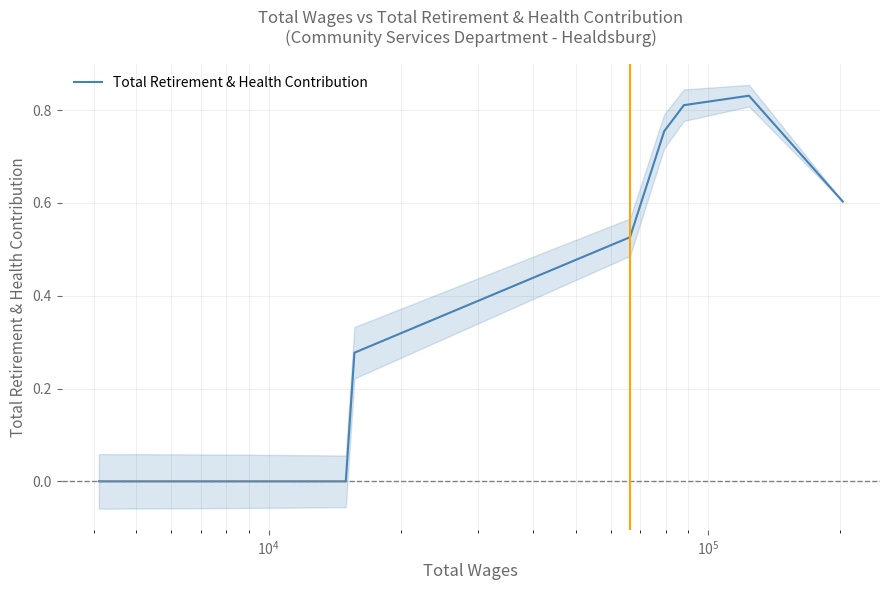

Count the values in the range 0 to 1.

40